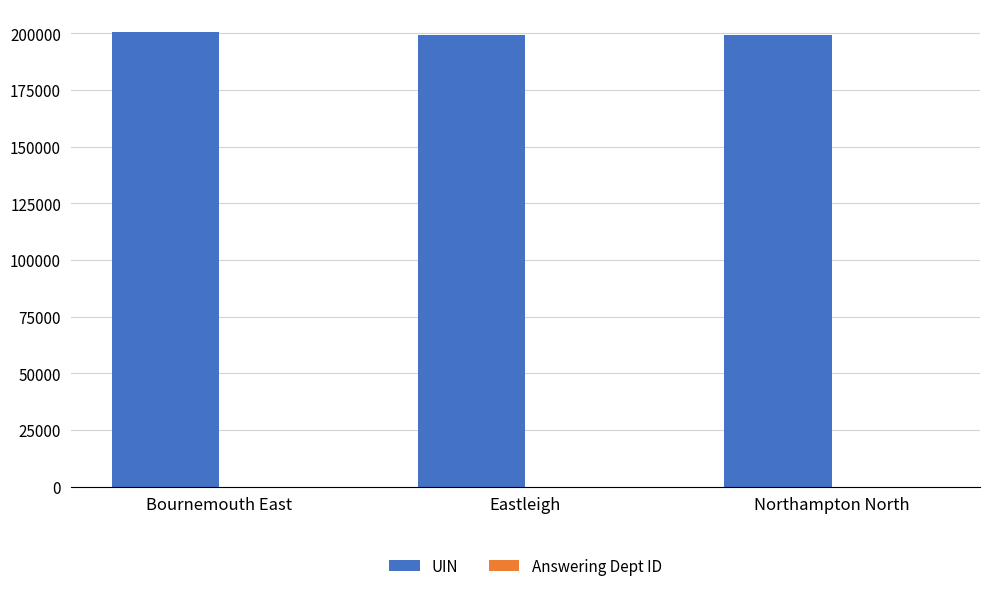

What is the greatest value displayed?

200587